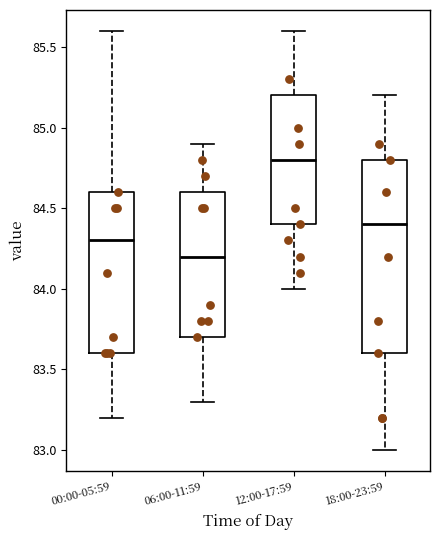

Reading left to right, read every box against the y-axis: the position of its median line, the range the box covers, and the ends of its whiskers. The values are not printed on the chart, so give them approximately, as read against the axis.

00:00-05:59: median 84.3, box 83.6 to 84.6, whiskers 83.2 to 85.6
06:00-11:59: median 84.2, box 83.7 to 84.6, whiskers 83.3 to 84.9
12:00-17:59: median 84.8, box 84.4 to 85.2, whiskers 84.0 to 85.6
18:00-23:59: median 84.4, box 83.6 to 84.8, whiskers 83.0 to 85.2